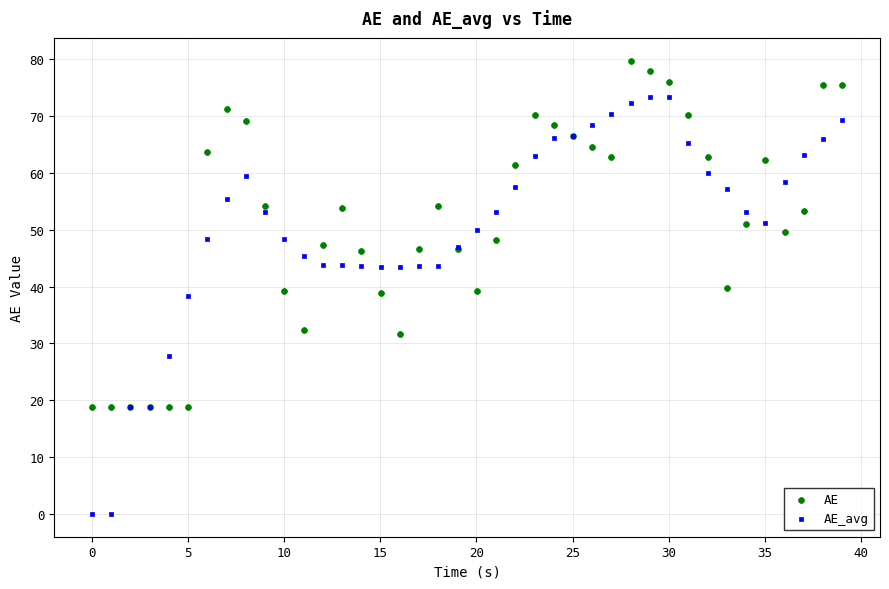

Which series contains the highest Y value?

AE